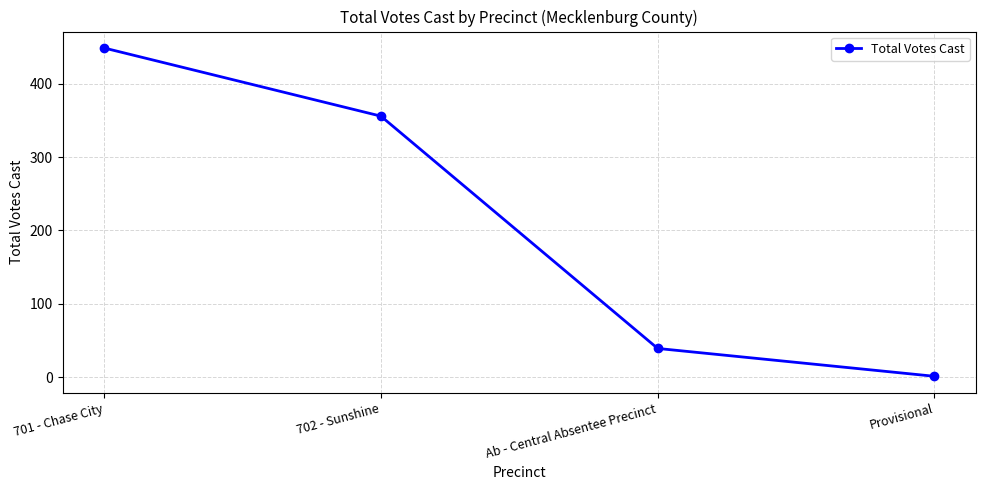

What is the change in value from 701 - Chase City to Provisional?

-448